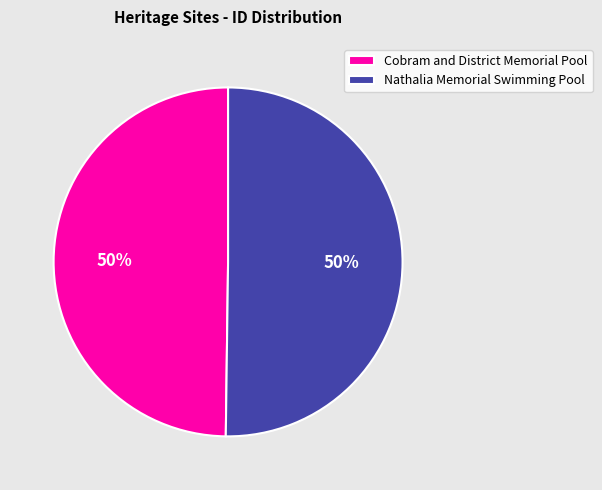

What percentage is the Nathalia Memorial Swimming Pool slice, to the nearest percent?

50%